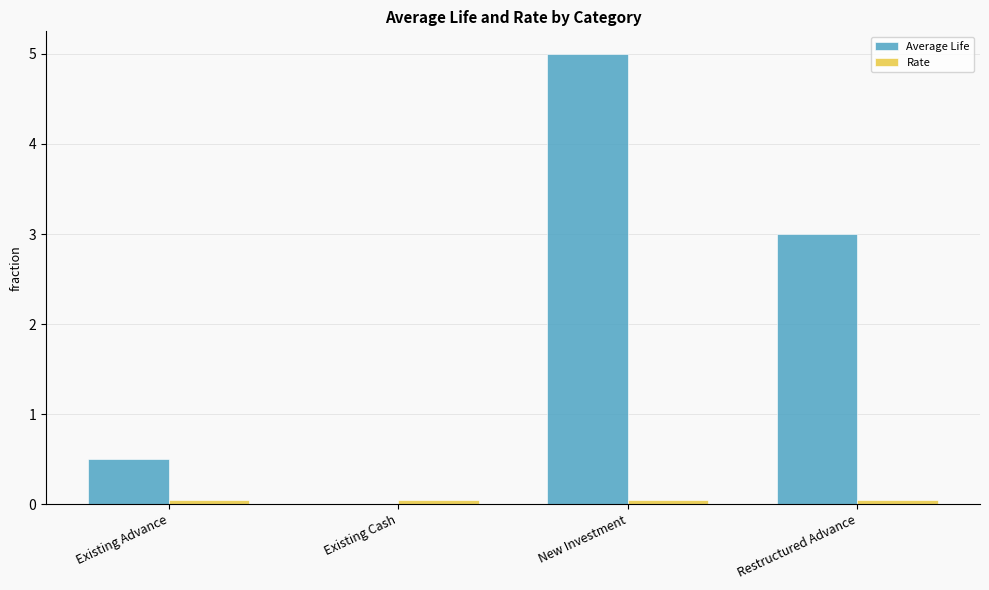

Which label corresponds to the largest value in the chart?

New Investment